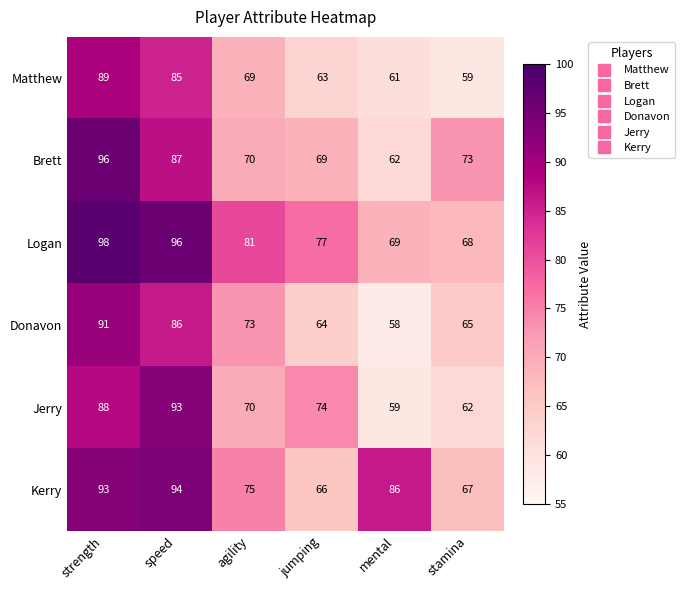

Which series changed the most between agility and stamina?

Logan